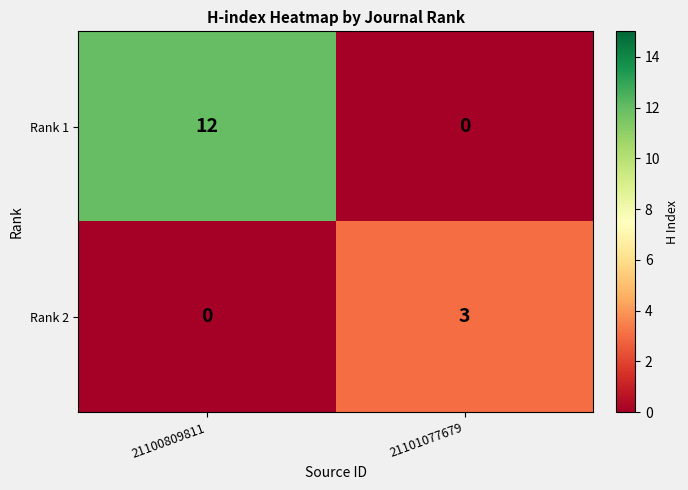

What is the total value across all series at 21100809811?

12